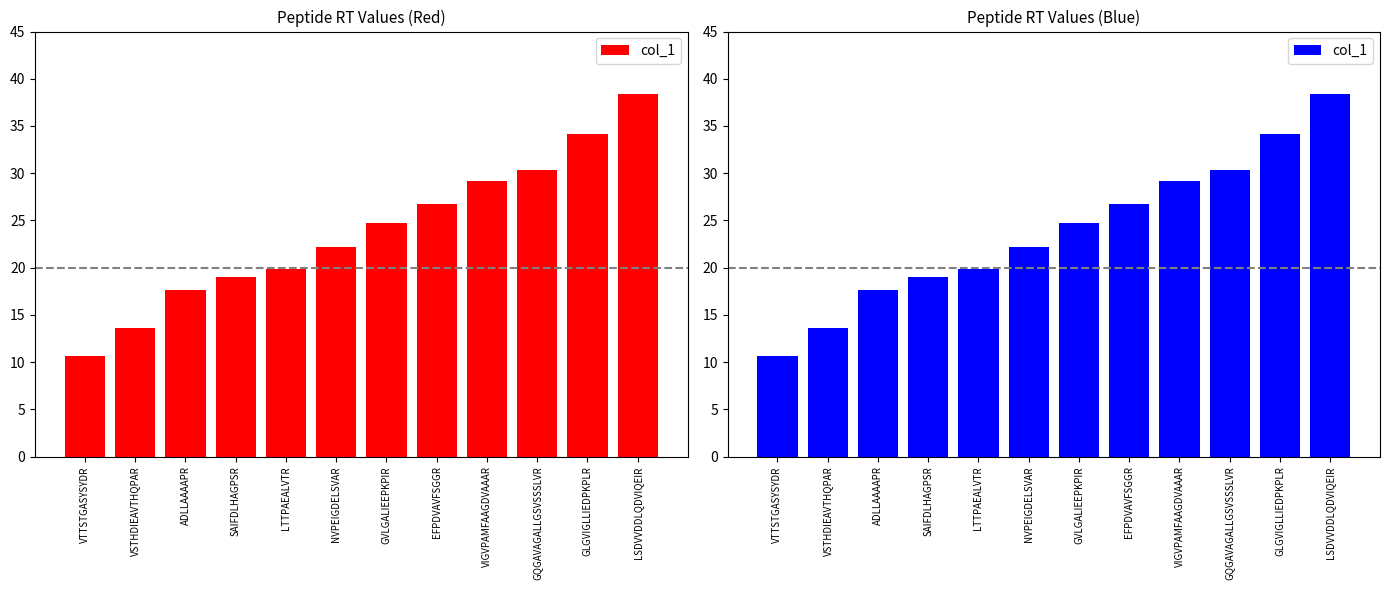

True or false: the data shows 26.7 at EFPDVAVFSGGR.

True